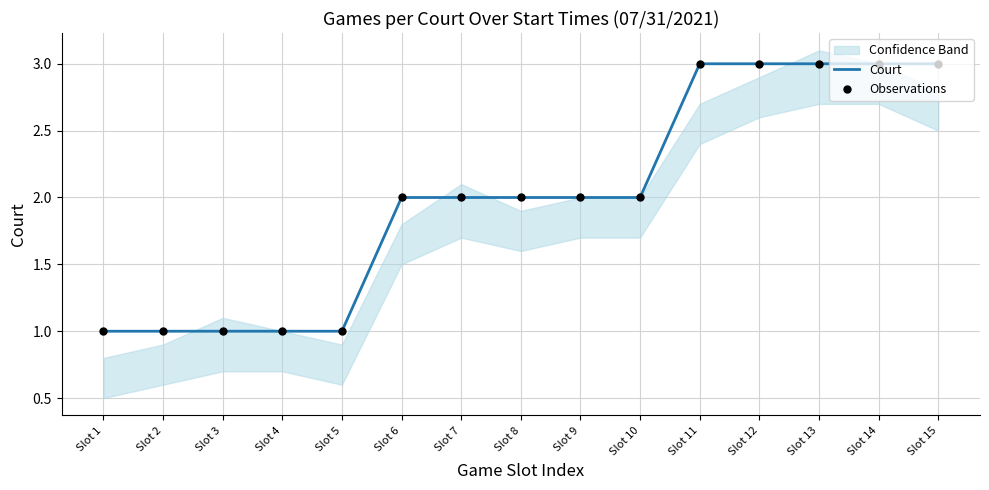

Which series has the largest Y range (max minus min)?

Court